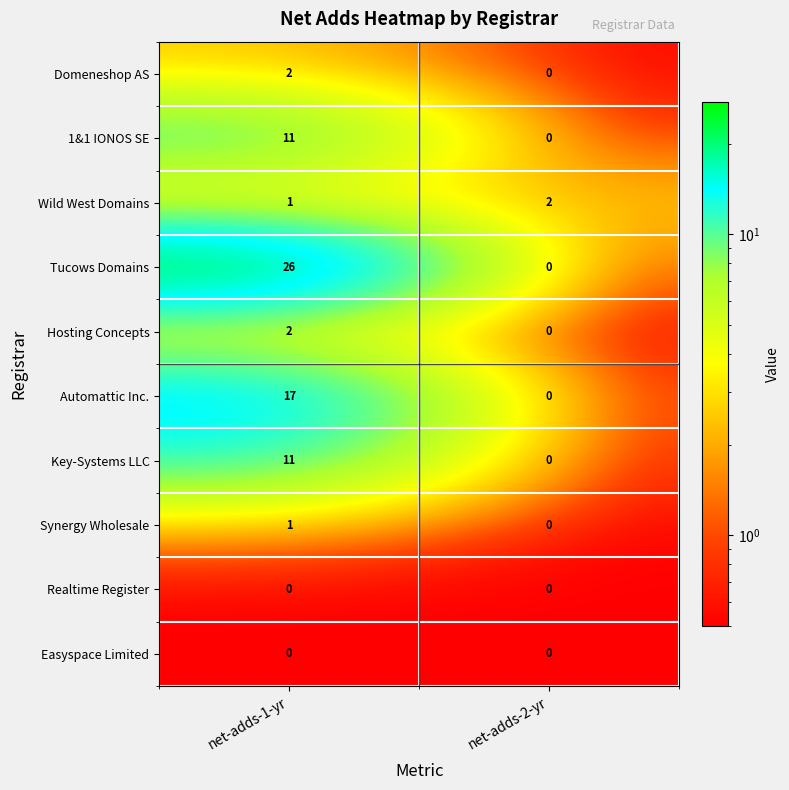

Which label corresponds to the largest value in the chart?

net-adds-1-yr